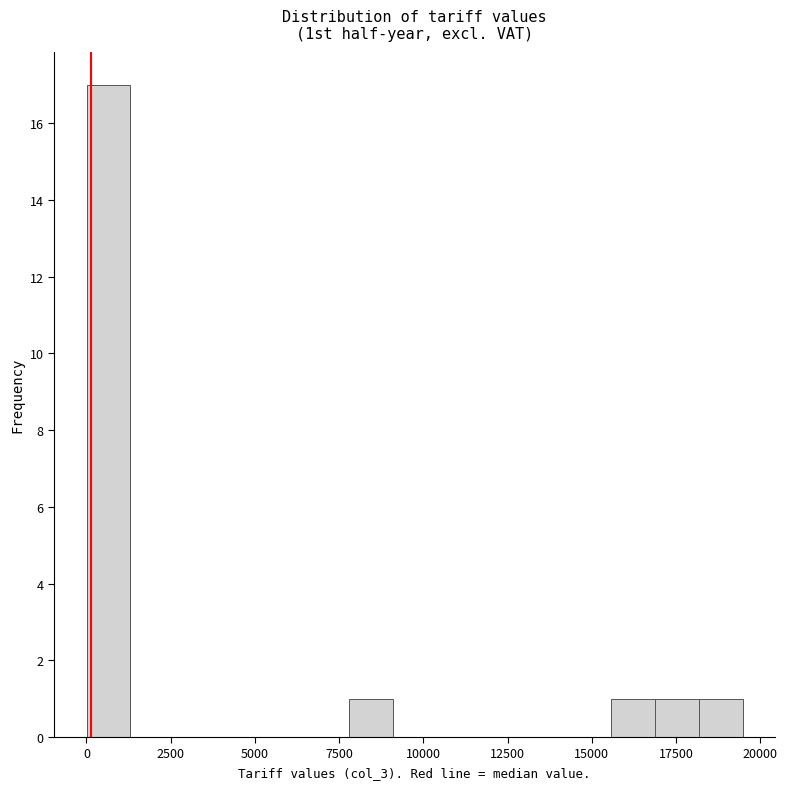

Around what value on the x-axis is the tallest bar? Give the approximate position of its centre, as read against the axis.

500